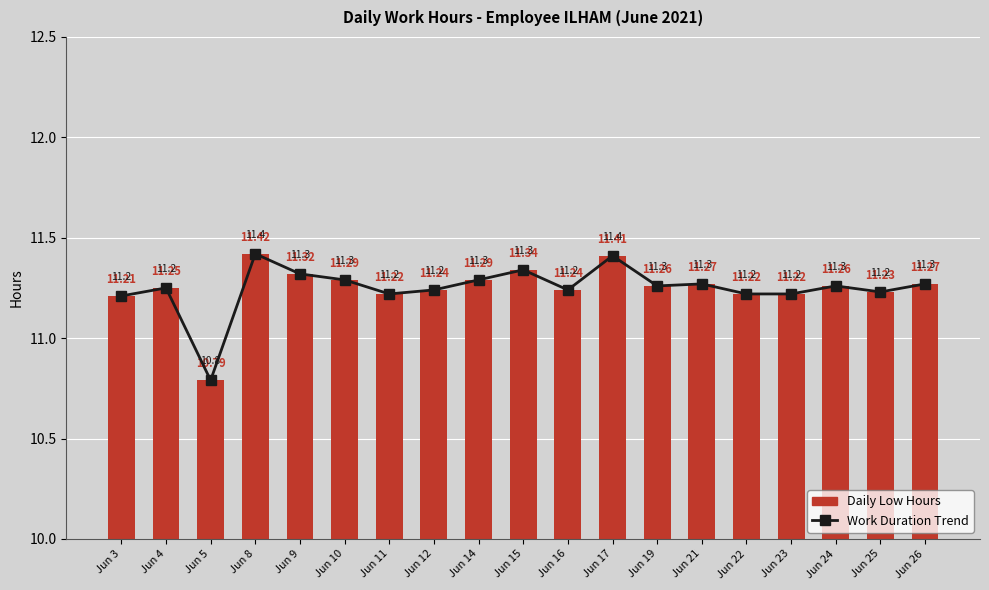

Between Jun 8 and Jun 17, which is larger?

Jun 8